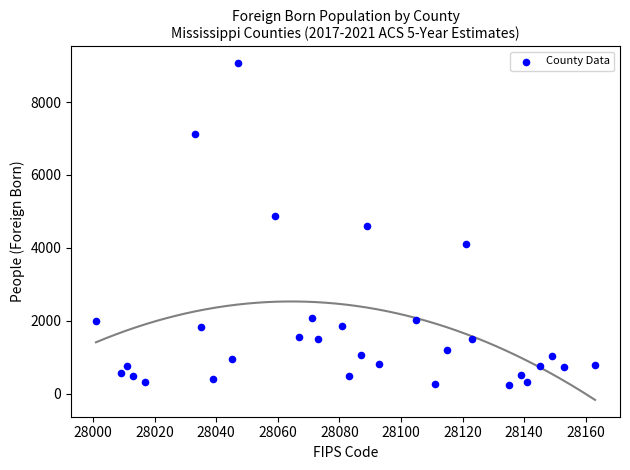

What is the range of X values (max minus min)?

162